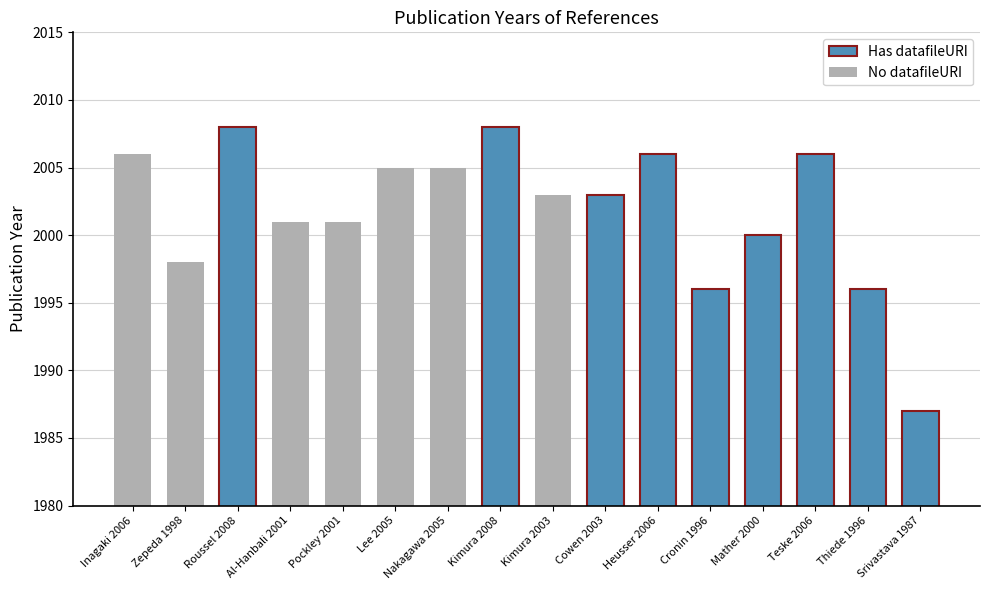

What is the label of the 10th bar from the right?

Nakagawa 2005